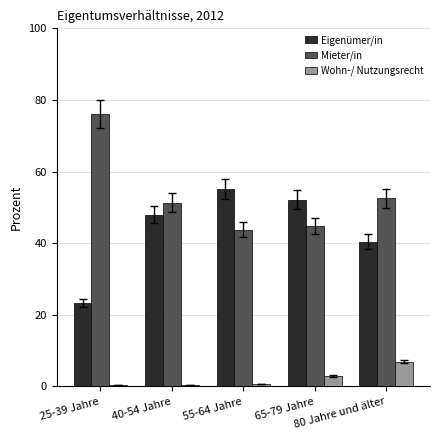

What is the difference between the Eigenümer/in values at 80 Jahre und älter and 25-39 Jahre?

17.2